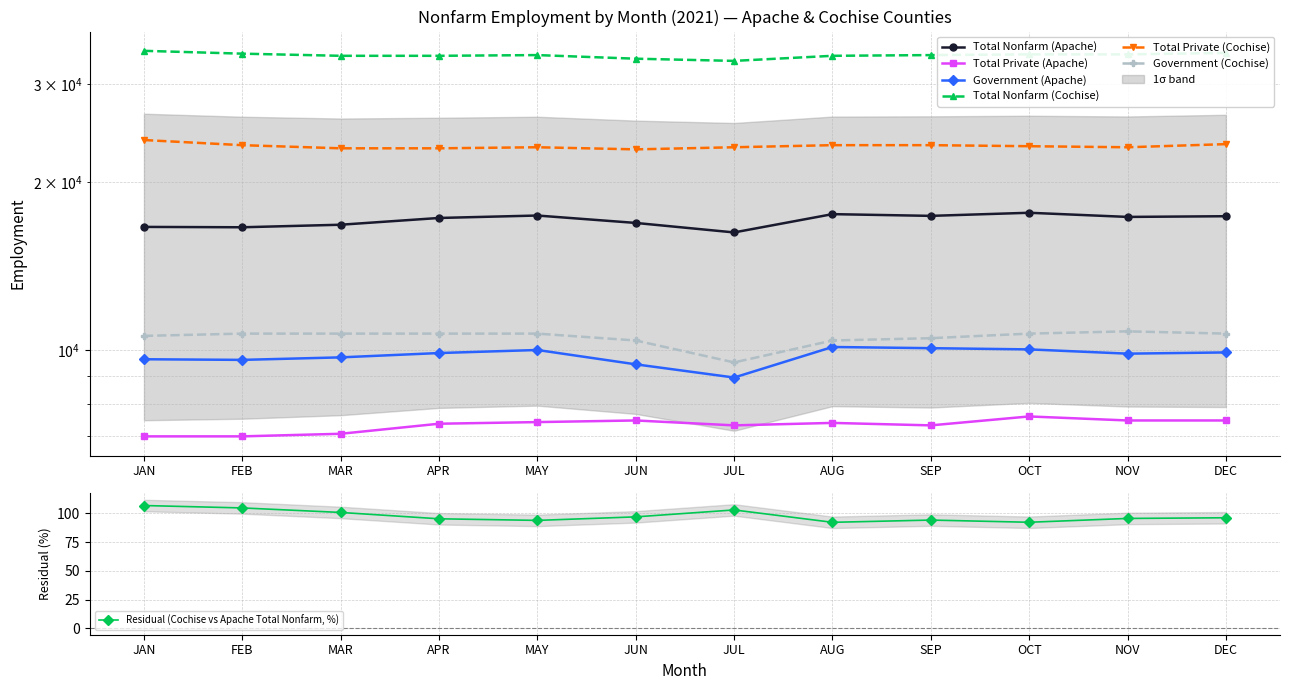

What is the spread (max minus min) of values at SEP?

26475